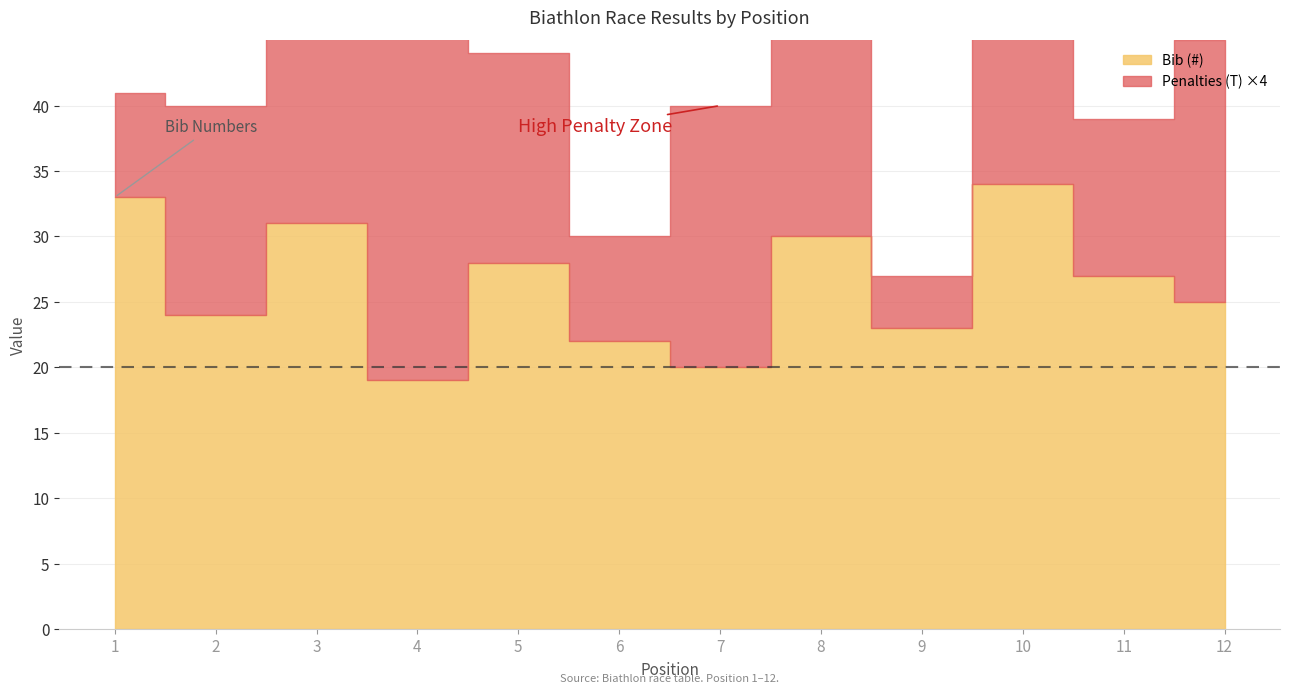

How many data points in Penalties (T) are above 4?

5